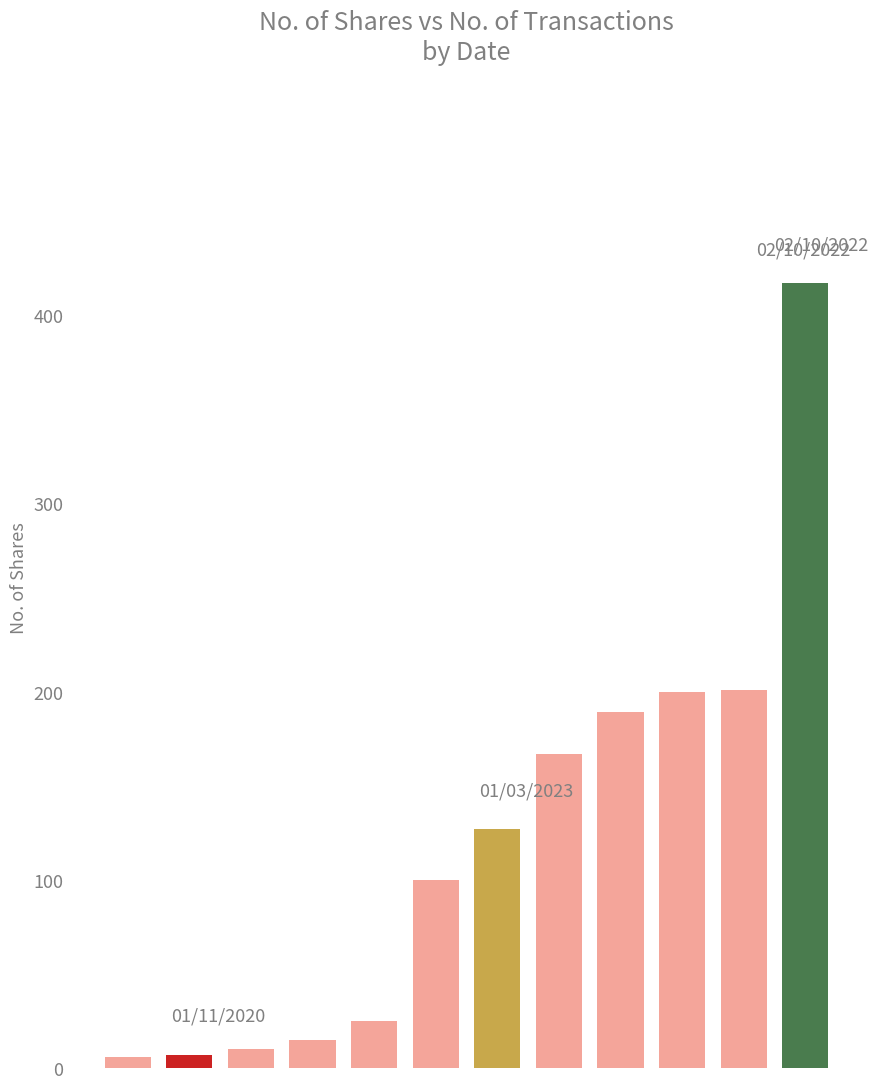

What is the difference between the second highest and minimum values?

195